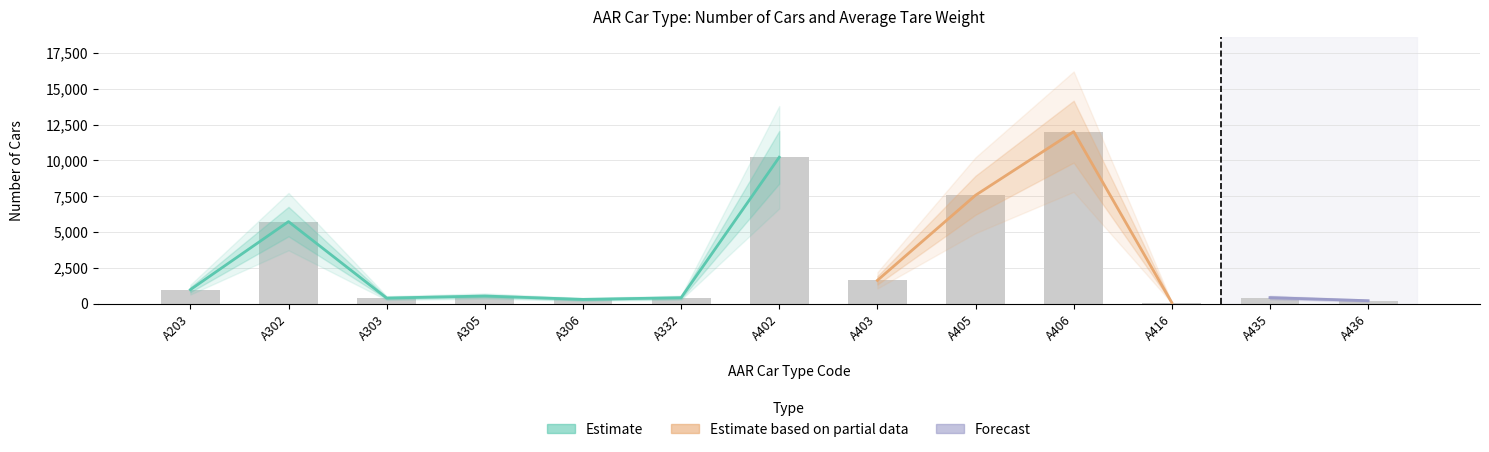

True or false: the data shows 63 at A416.

True